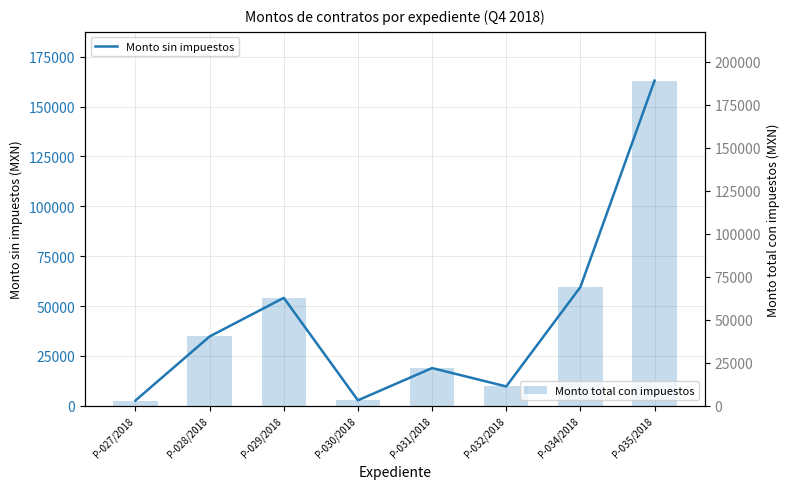

List the series in order of their overall mean, highest first.

Monto total con impuestos, Monto sin impuestos